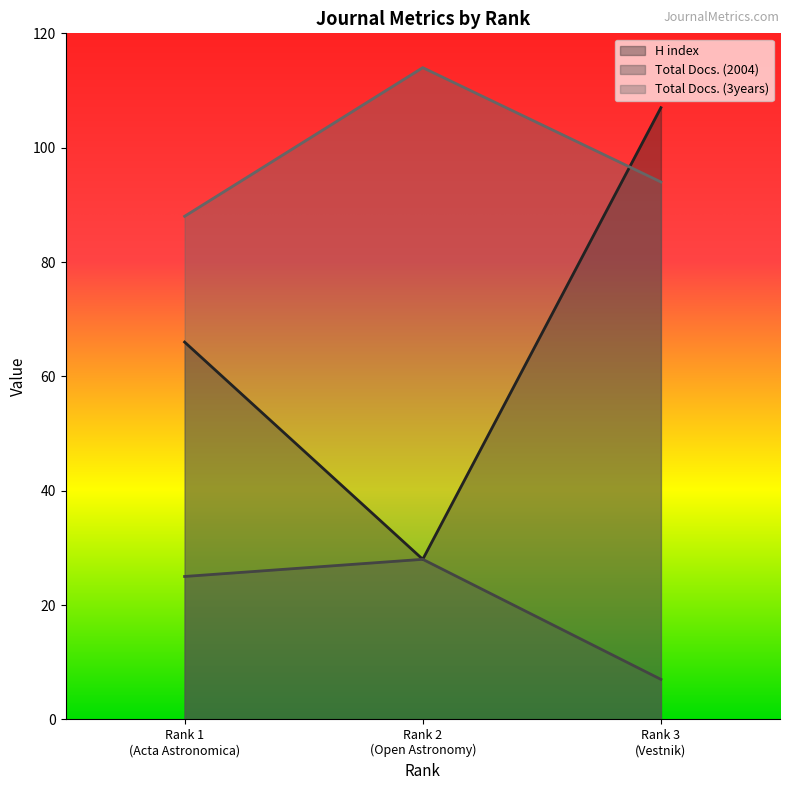

What is the total value across all series at Rank 2 (Open Astronomy)?

170